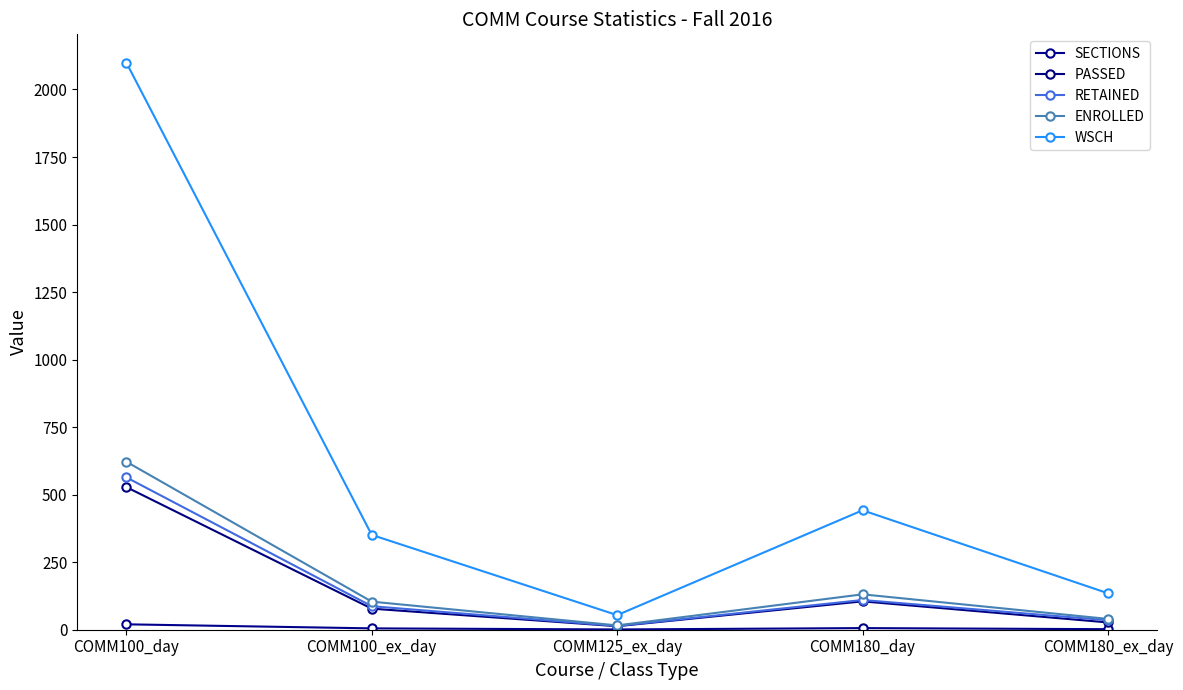

Reading left to right, transcribe all the data shown in this chart.

SECTIONS: 20.0	5.0	1.0	6.0	2.0
PASSED: 528.0	78.0	13.0	105.0	27.0
RETAINED: 564.0	87.0	14.0	110.0	35.0
ENROLLED: 622.0	104.0	16.0	131.0	40.0
WSCH: 2099.2	351.0	54.0	442.1	135.0